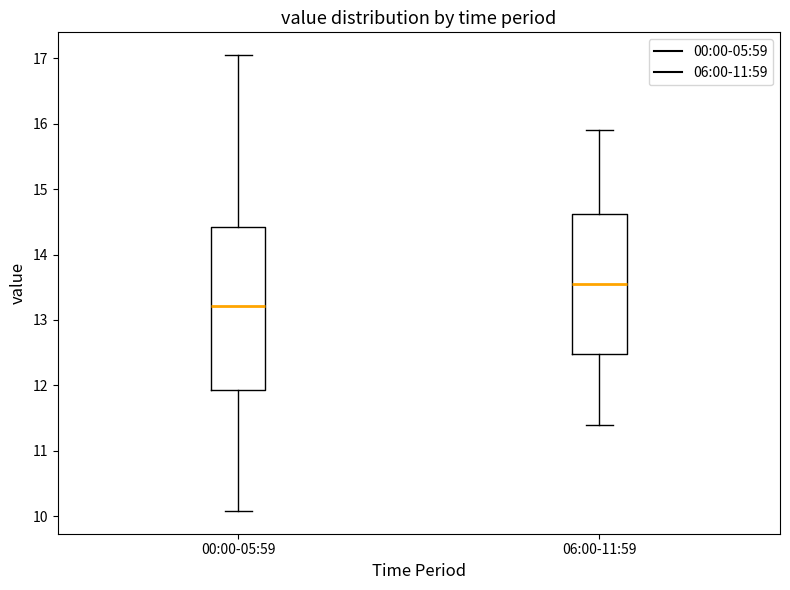

Reading left to right, read every box against the y-axis: the position of its median line, the range the box covers, and the ends of its whiskers. The values are not printed on the chart, so give them approximately, as read against the axis.

00:00-05:59: median 13.2, box 11.9 to 14.4, whiskers 10.1 to 17.1
06:00-11:59: median 13.6, box 12.5 to 14.6, whiskers 11.4 to 15.9